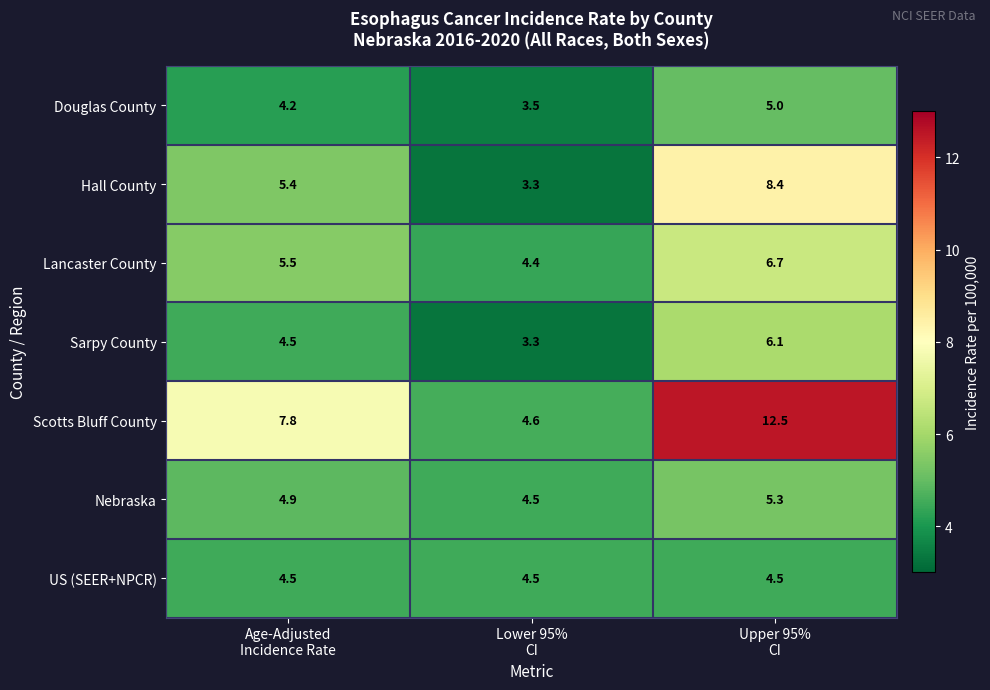

Which series has the largest range (max minus min)?

Scotts Bluff County